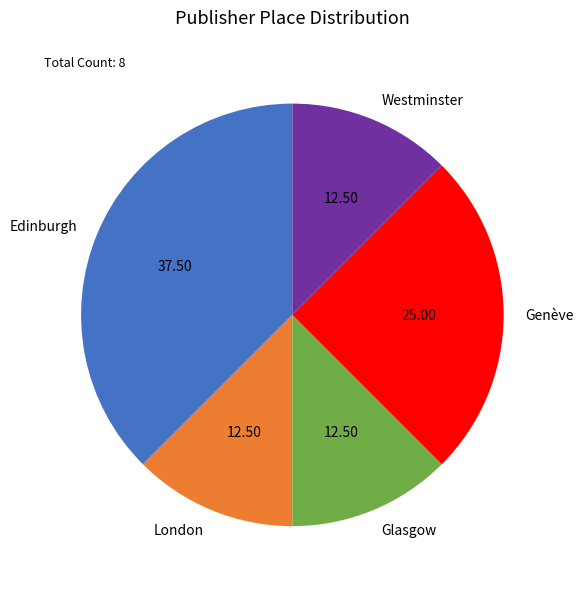

Approximately how many times larger is the value at Genève compared to Glasgow?

2.0